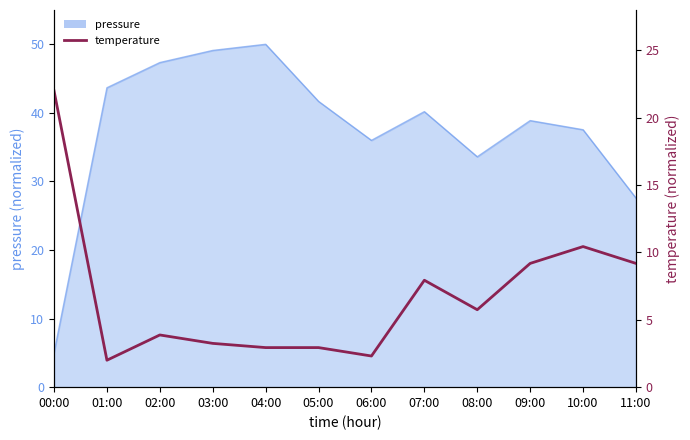

What is the minimum value shown in the chart?

2.0